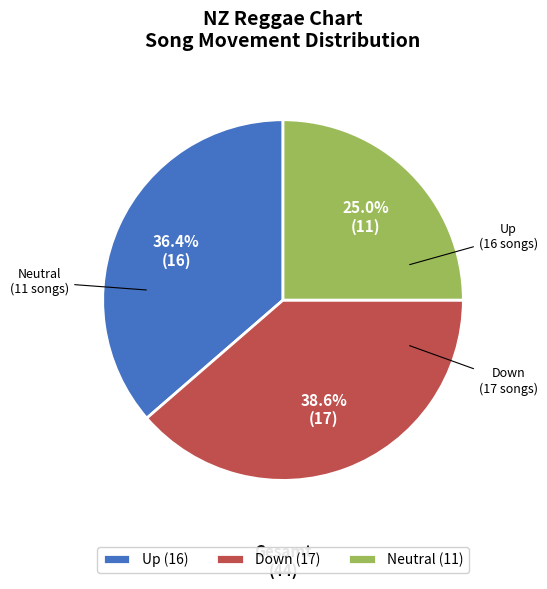

To the nearest percent, what is the difference between the largest and smallest slice percentages?

14%